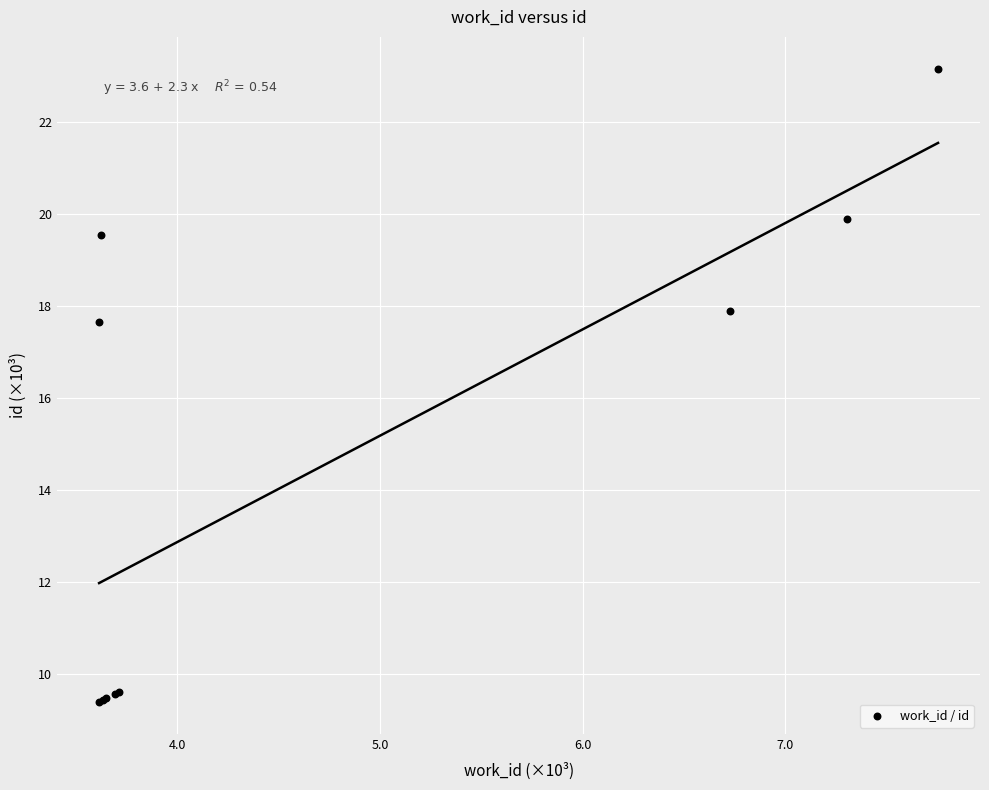

What Y value in the scatter plot is closest to 16?

17.6